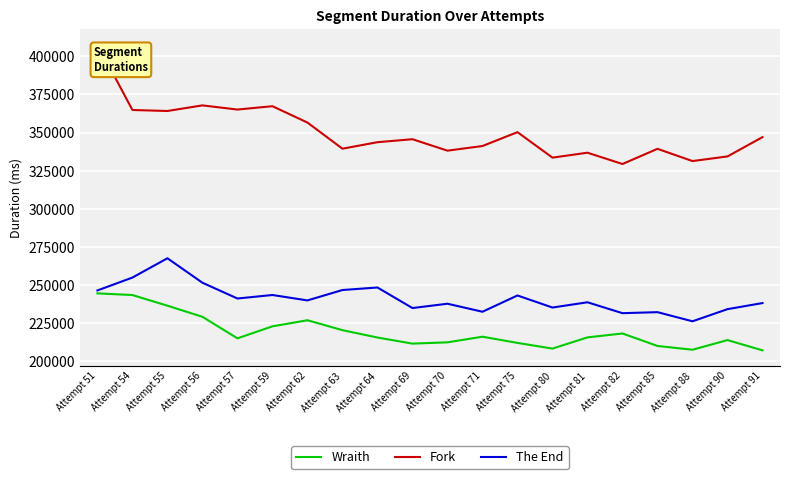

What are all the series names shown in the legend?

Wraith, Fork, The End